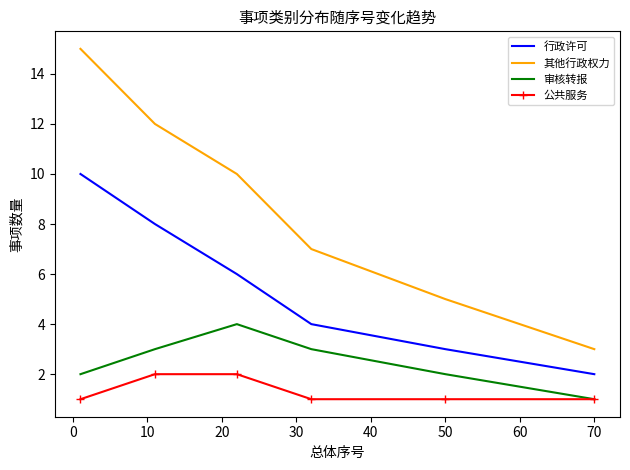

Rank the series by their maximum value, from highest to lowest.

其他行政权力, 行政许可, 审核转报, 公共服务